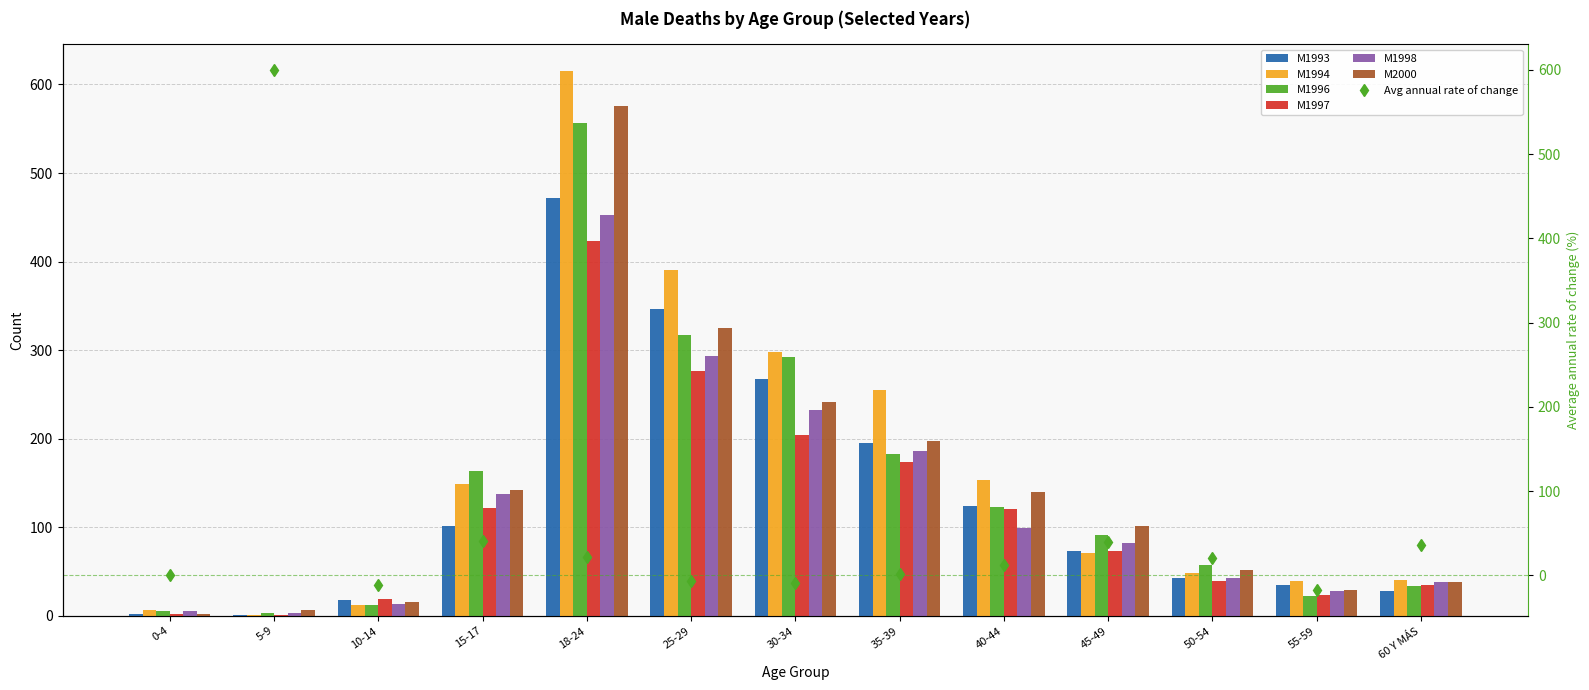

Rank the series at 60 Y MÁS from lowest to highest value.

M1993, M1996, M1997, M1998, M2000, M1994